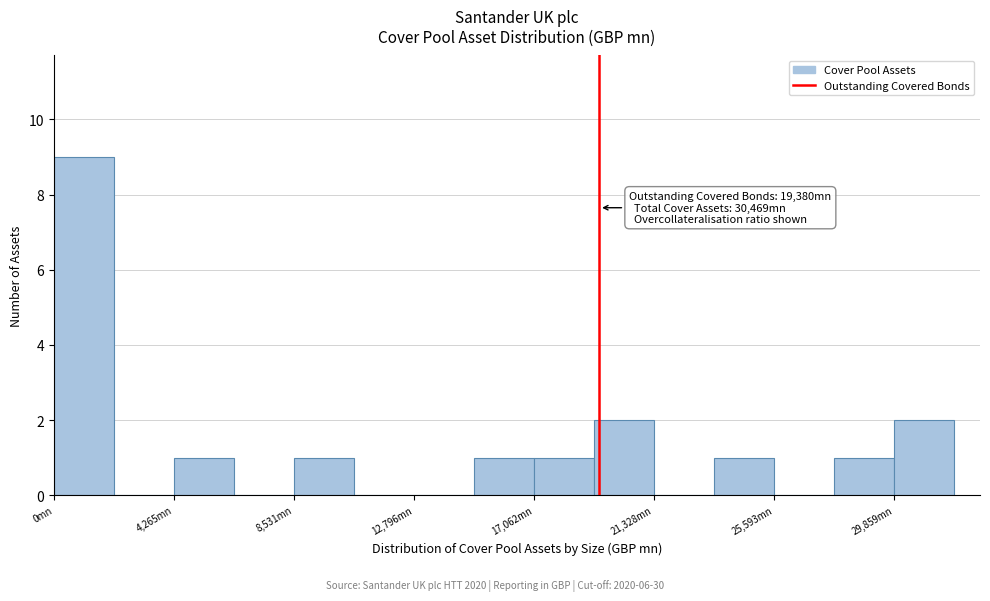

Which range on the x-axis has the tallest bar?

0 to 2000